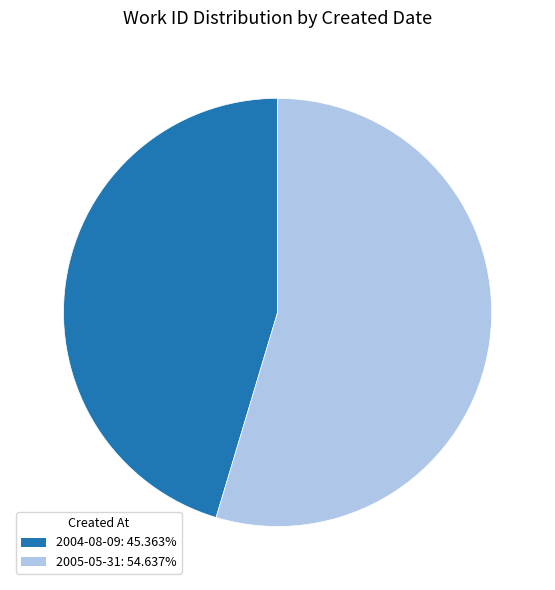

Does 2005-05-31 represent more than half of the total?

Yes